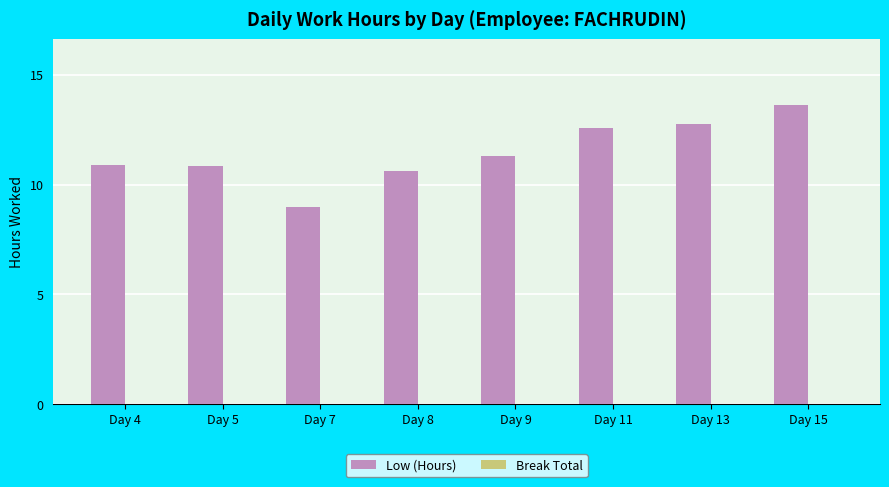

Are the bars grouped side by side (vs. stacked)?

No